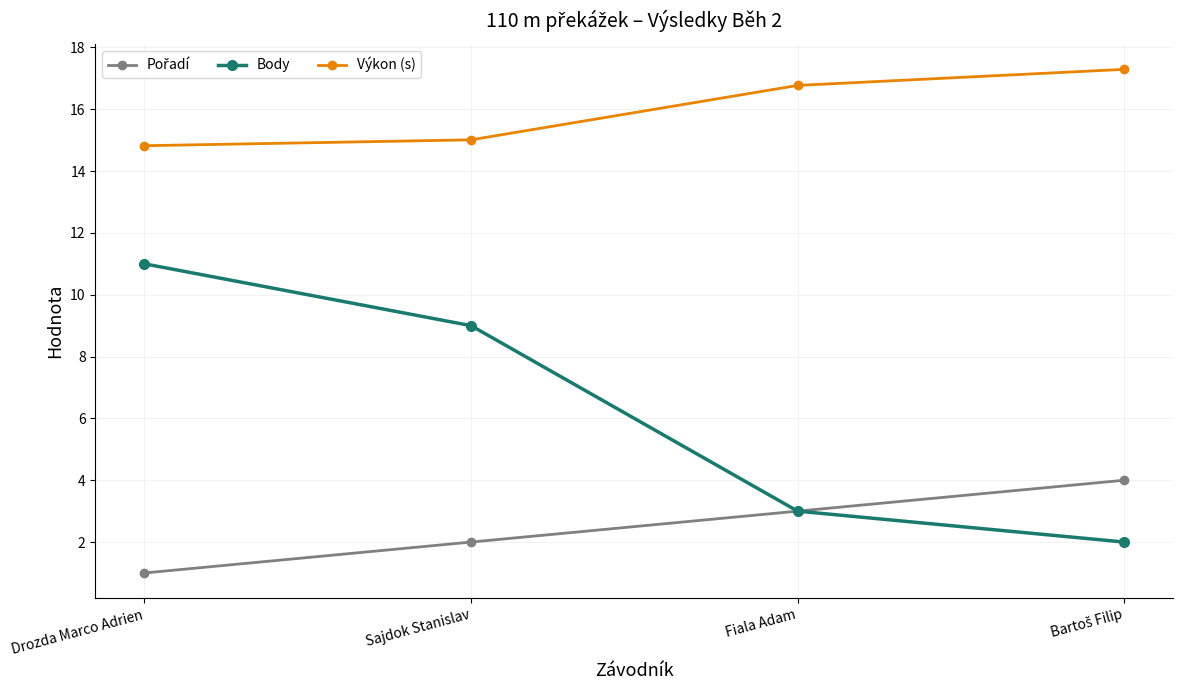

The Výkon (s) series shows 14.8 at Drozda Marco Adrien. True or false?

True